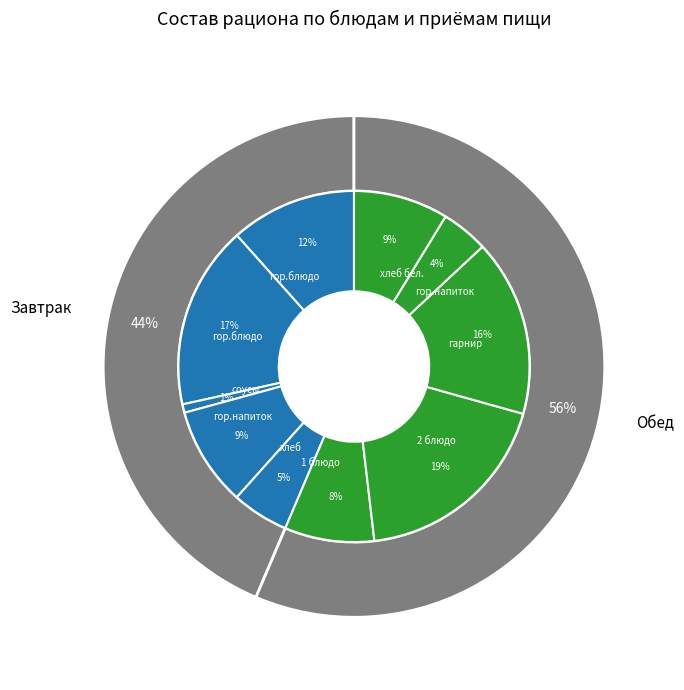

Is there any slice that represents more than half of the pie?

No